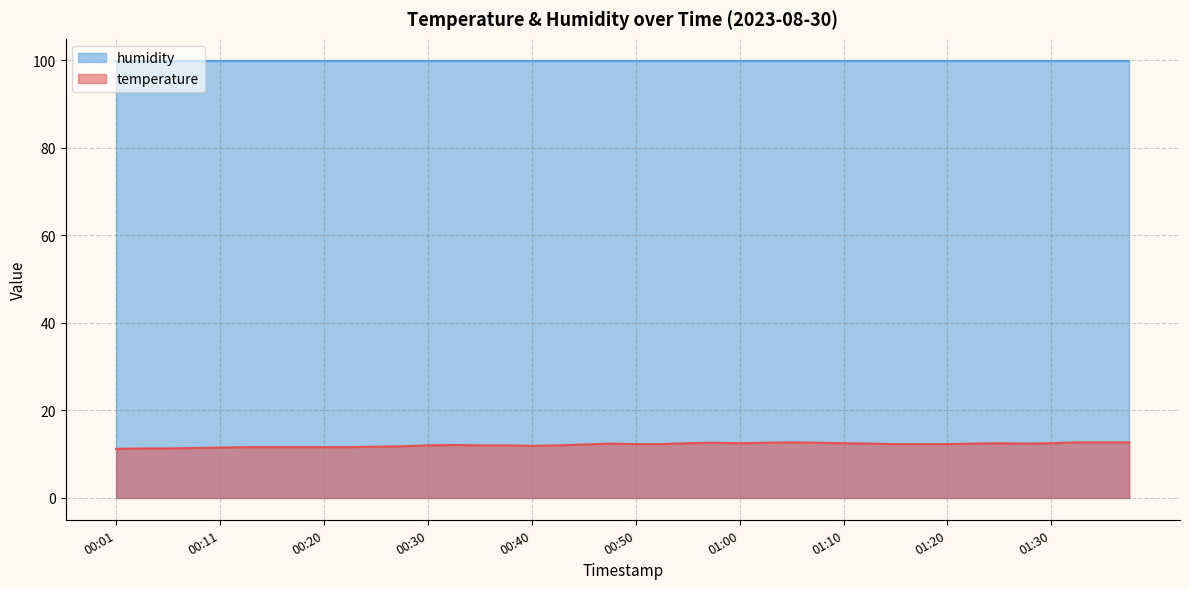

True or false: the data shows 20.2 at 00:11.

False